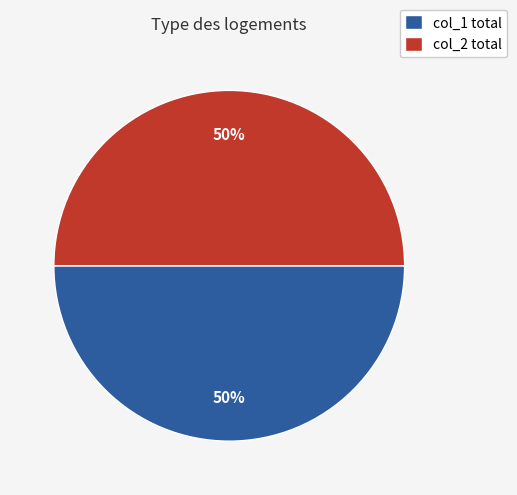

Is the sum of col_1 total and col_2 total greater than half?

Yes